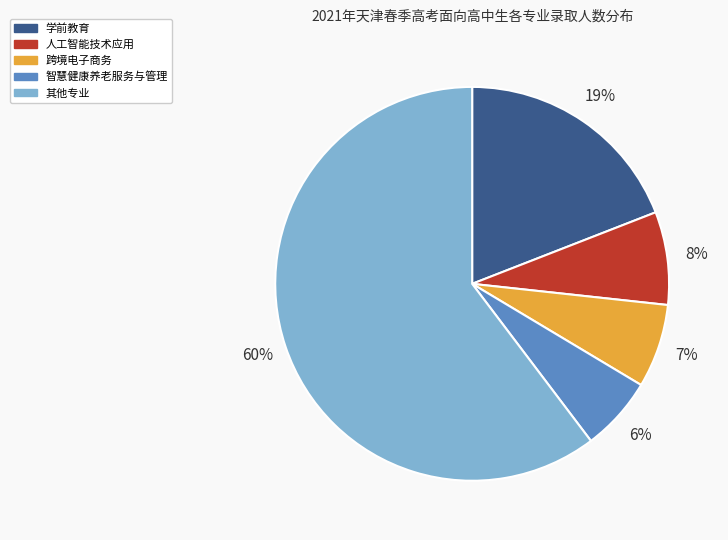

Which category has the biggest portion of the pie?

其他专业